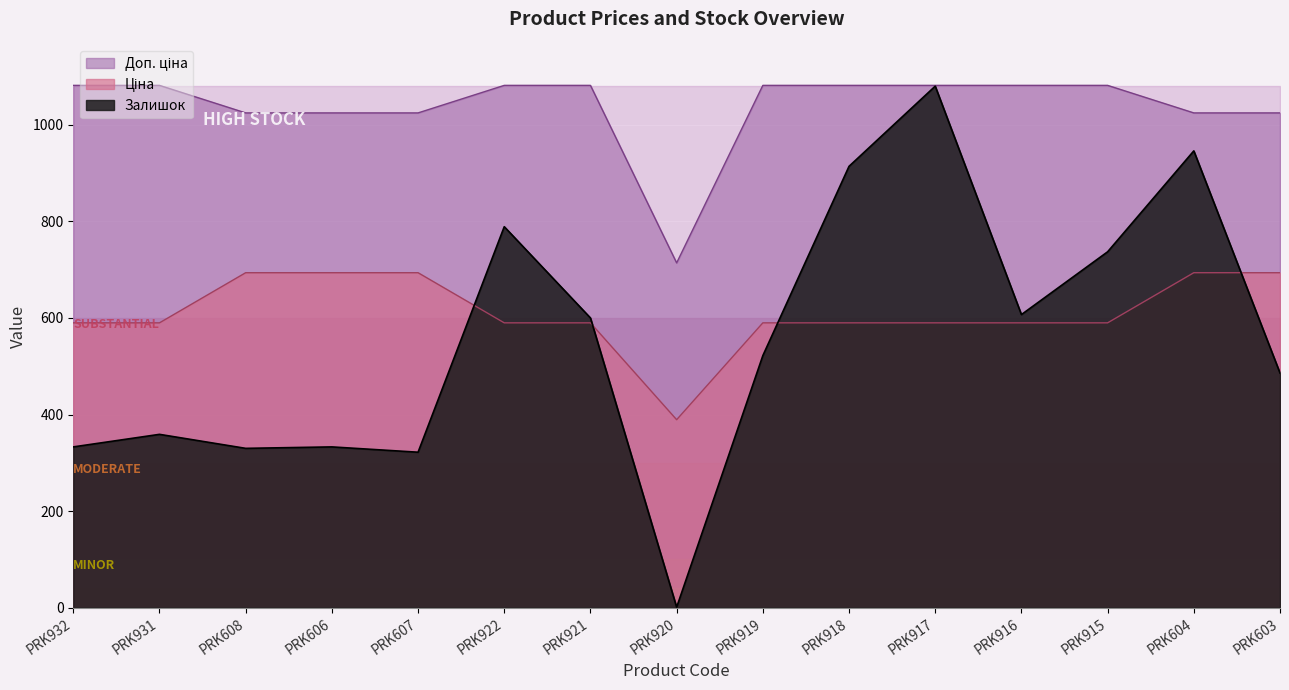

True or false: Залишок and Доп. ціна intersect in this chart.

False